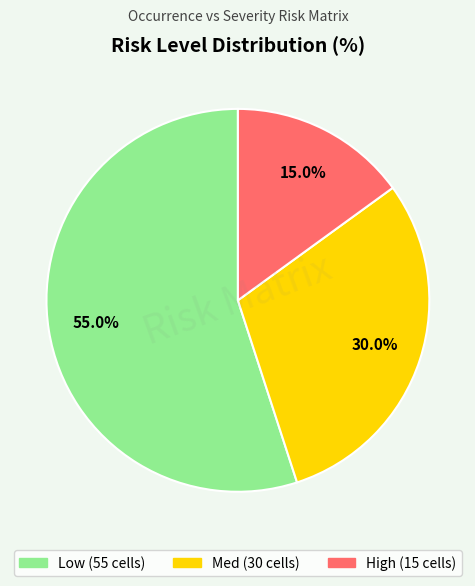

What percentage is the Med slice, to the nearest percent?

30%